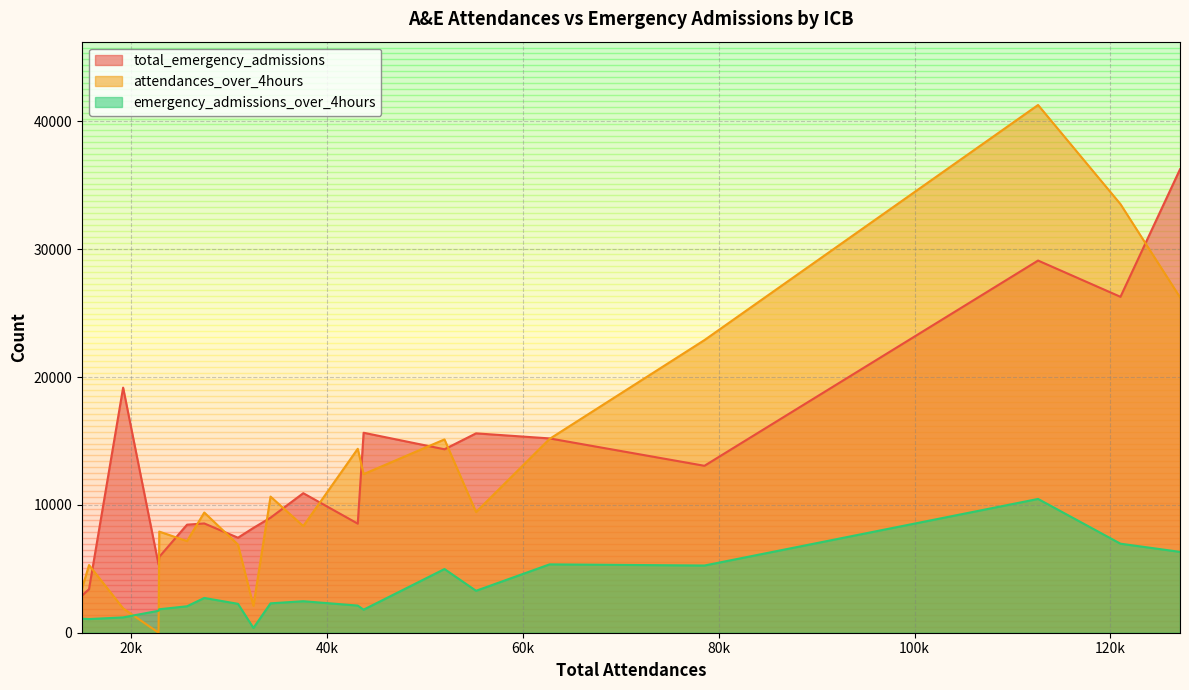

In total_emergency_admissions, how many points are higher than both neighbors (excluding endpoints)?

6